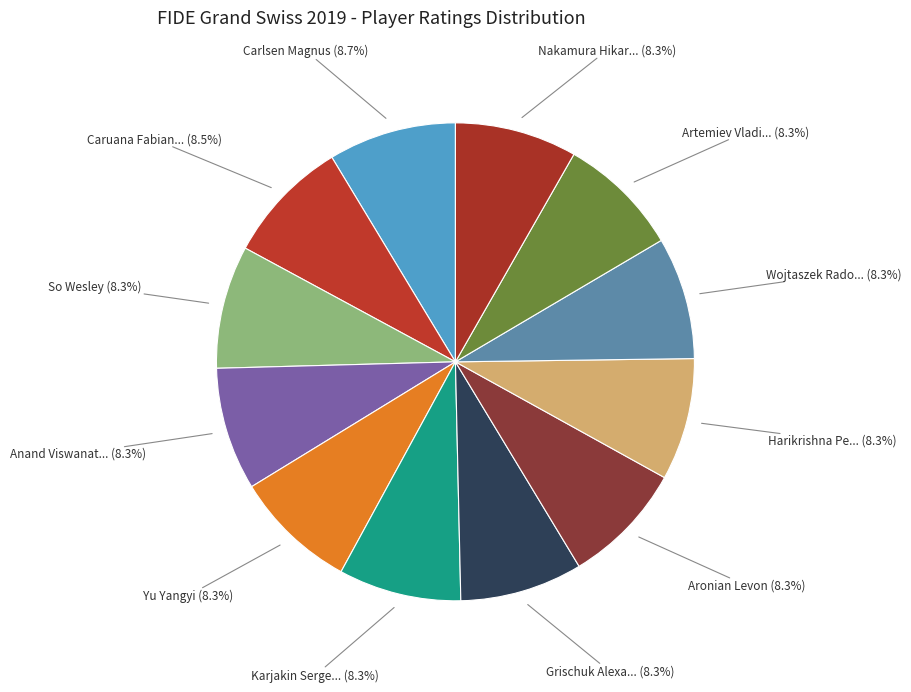

What is the smallest slice in the pie chart?

Nakamura Hikaru